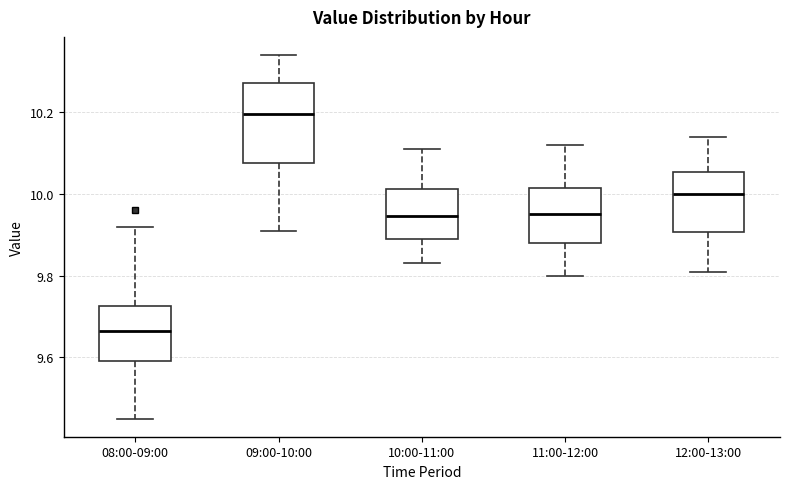

Which box has the lowest median line?

08:00-09:00